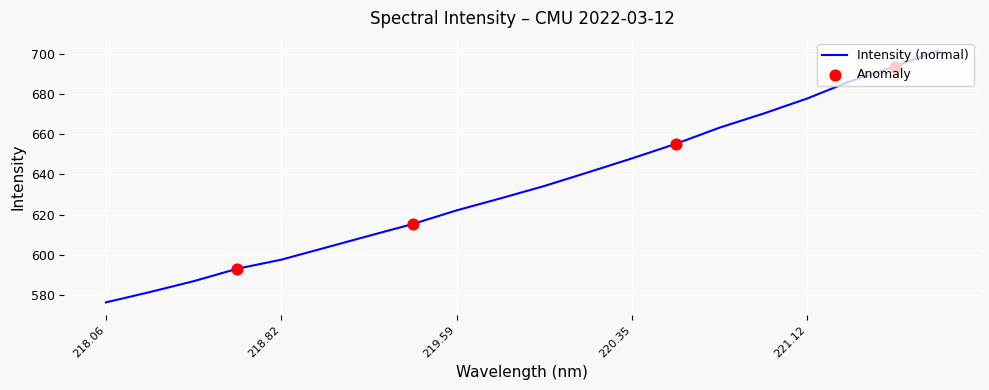

What is the maximum value shown in the chart?

701.8